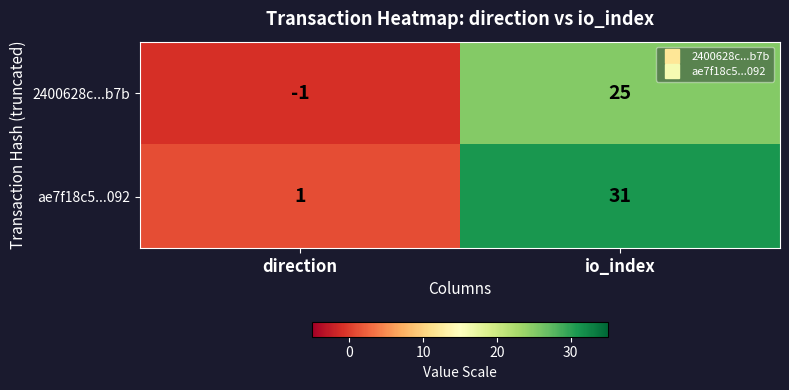

At which label is 2400628c...b7b closest to 12?

direction